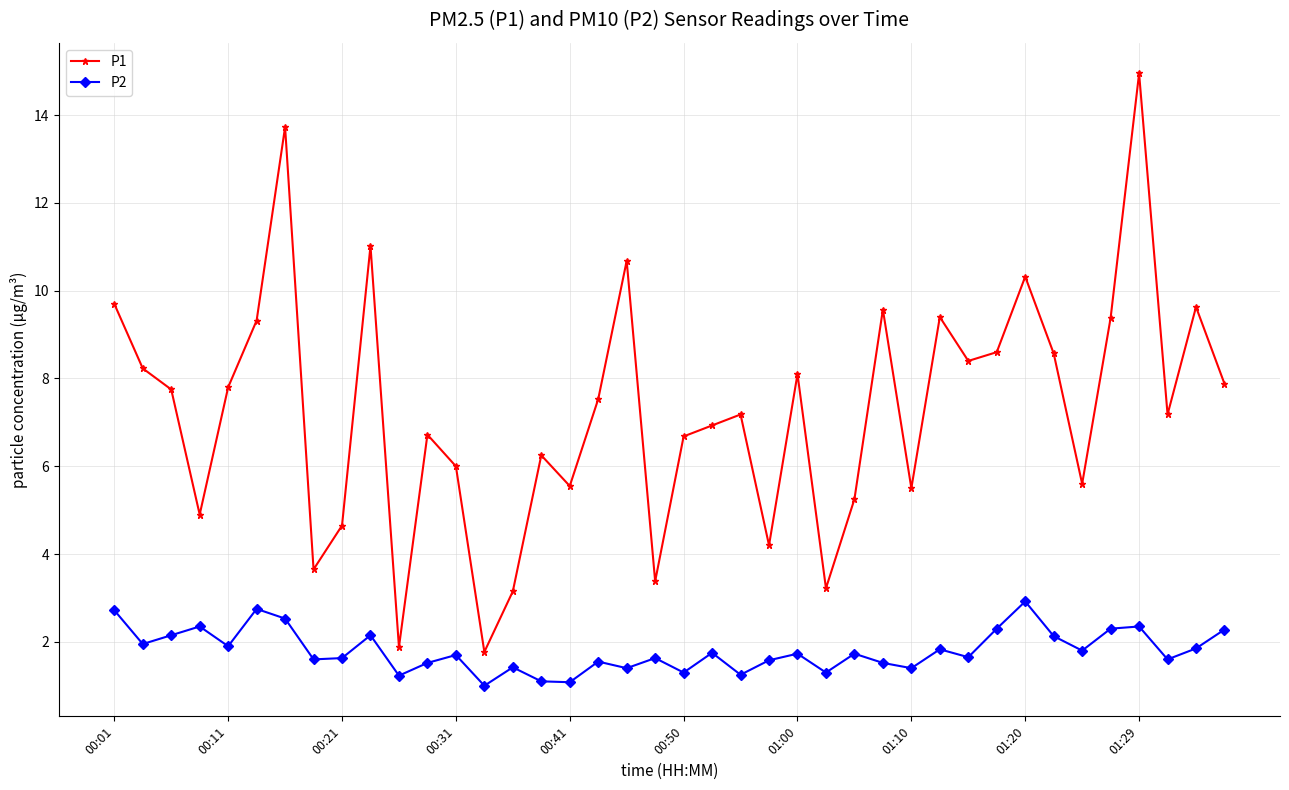

True or false: P1 and P2 cross at least once.

False